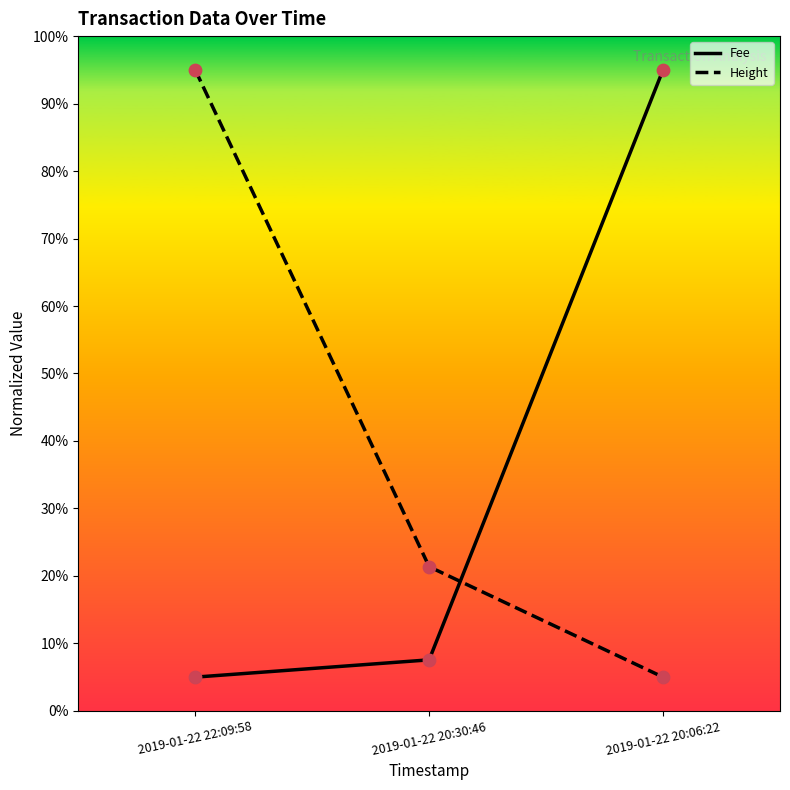

What is the total value across all series at 2019-01-22 20:06:22?

100.0